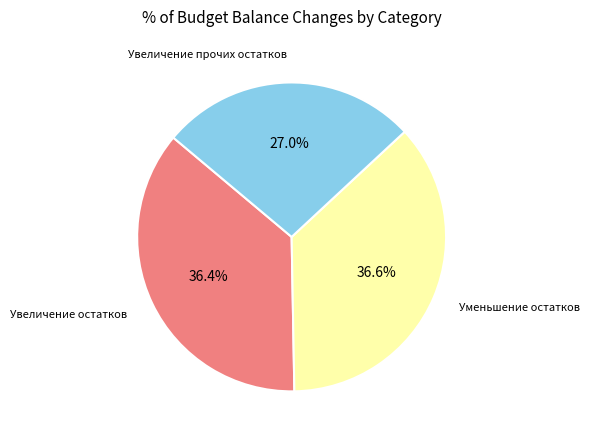

Is there any slice that represents more than half of the pie?

No